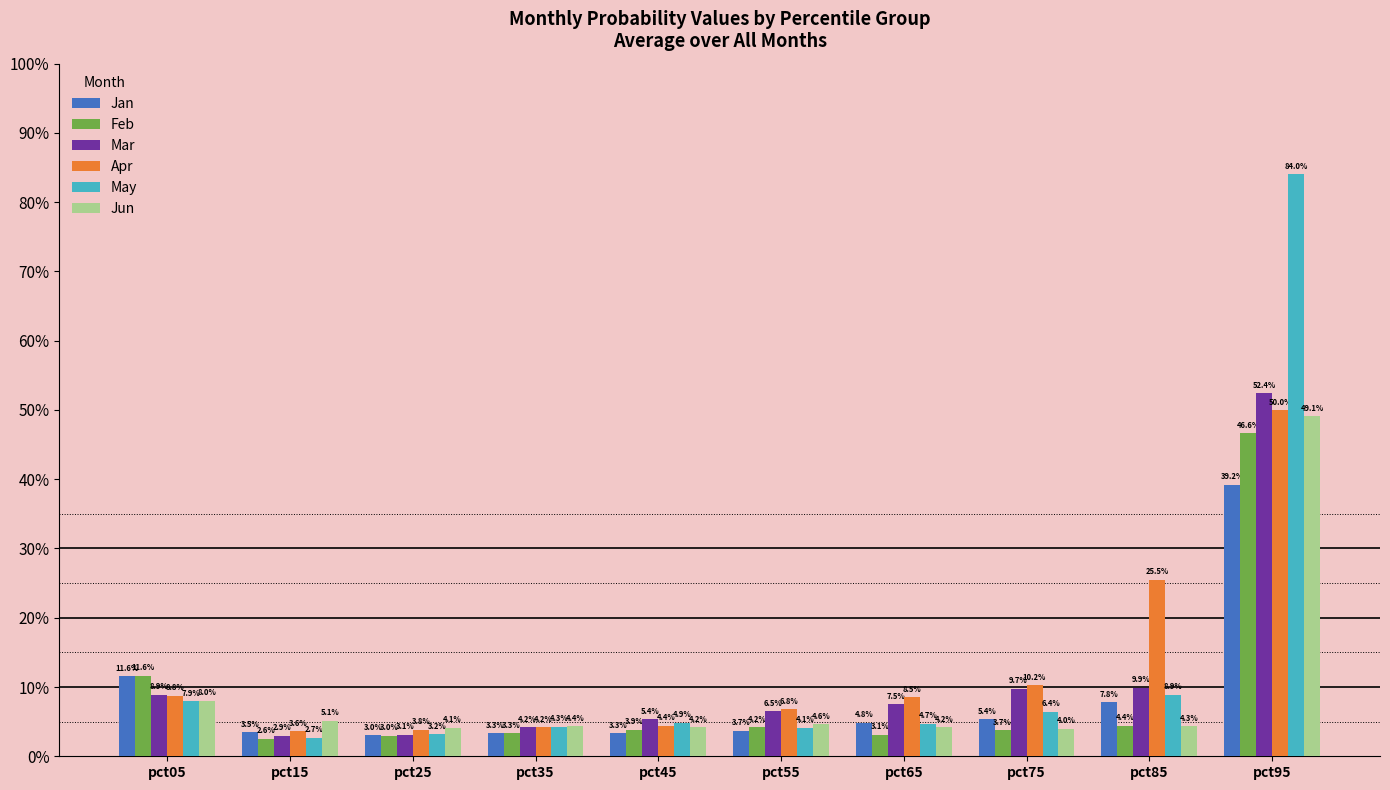

Reading right to left, extract all data points from this chart.

Jan: 0.4	0.1	0.1	0.0	0.0	0.0	0.0	0.0	0.0	0.1
Feb: 0.5	0.0	0.0	0.0	0.0	0.0	0.0	0.0	0.0	0.1
Mar: 0.5	0.1	0.1	0.1	0.1	0.1	0.0	0.0	0.0	0.1
Apr: 0.5	0.3	0.1	0.1	0.1	0.0	0.0	0.0	0.0	0.1
May: 0.8	0.1	0.1	0.0	0.0	0.0	0.0	0.0	0.0	0.1
Jun: 0.5	0.0	0.0	0.0	0.0	0.0	0.0	0.0	0.1	0.1